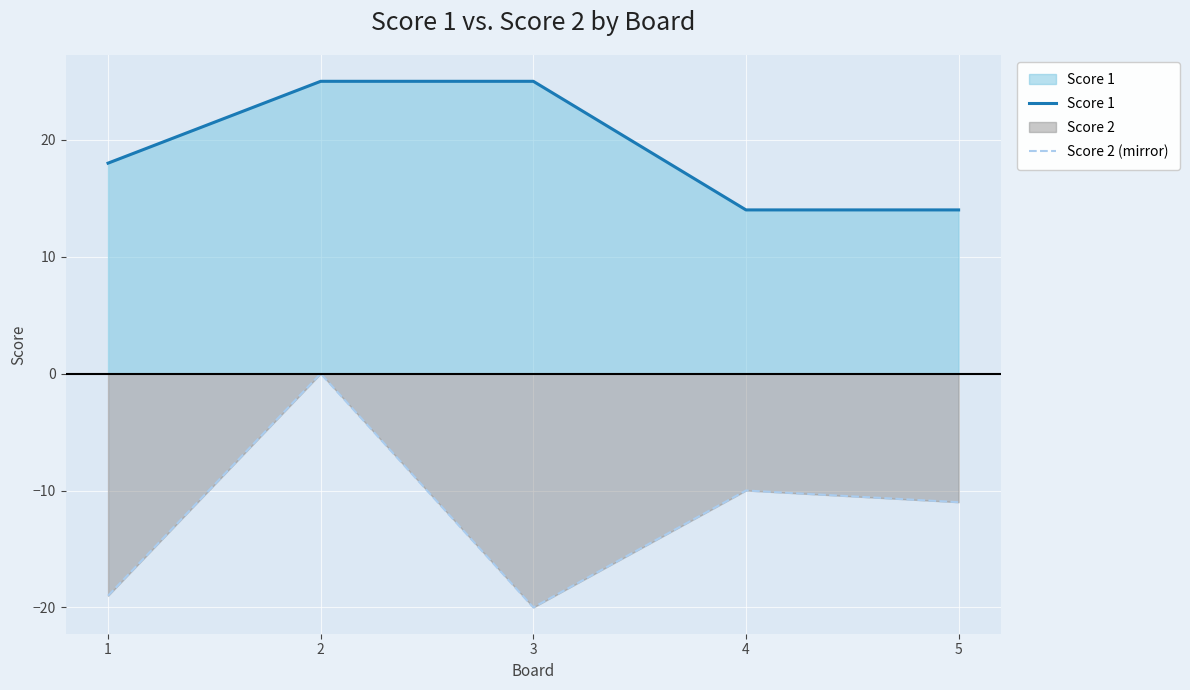

True or false: Score 2 (mirror) and Score 1 intersect in this chart.

False